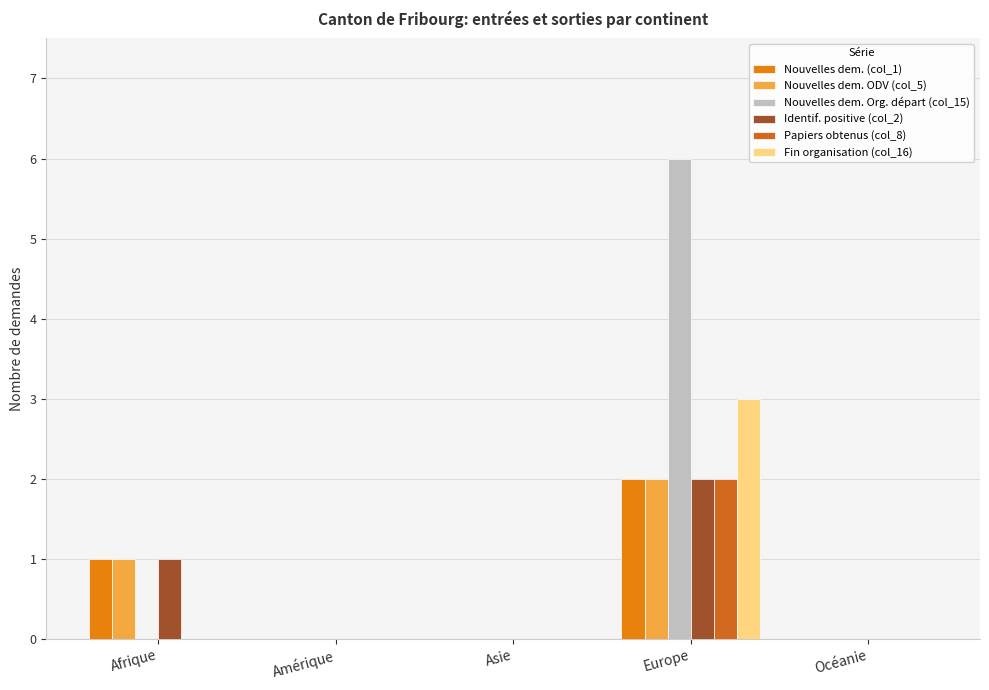

At which label does Nouvelles dem. Org. départ (col_15) reach its minimum?

Afrique